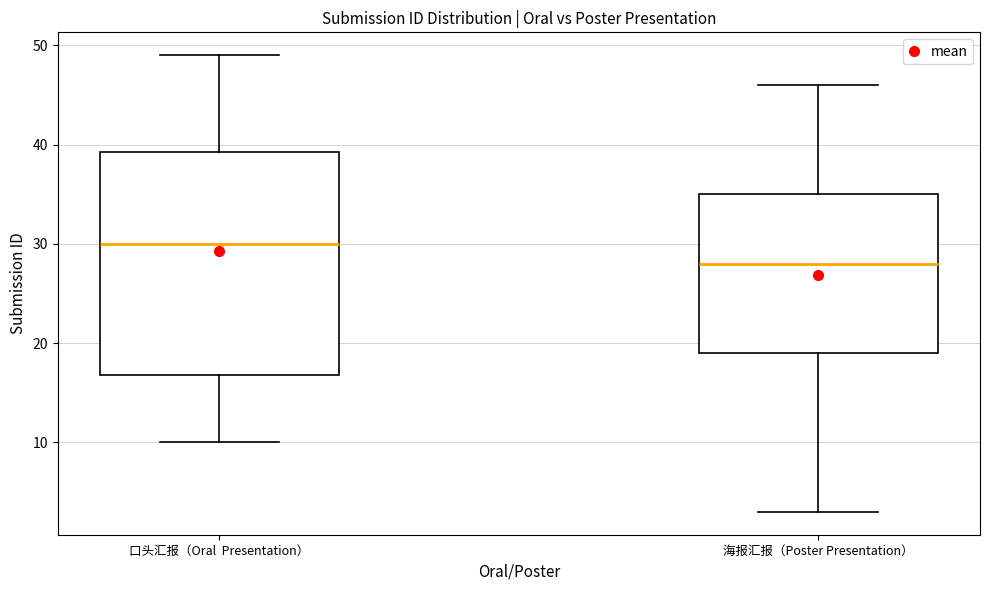

Which box has the lowest median line?

海报汇报（Poster Presentation）